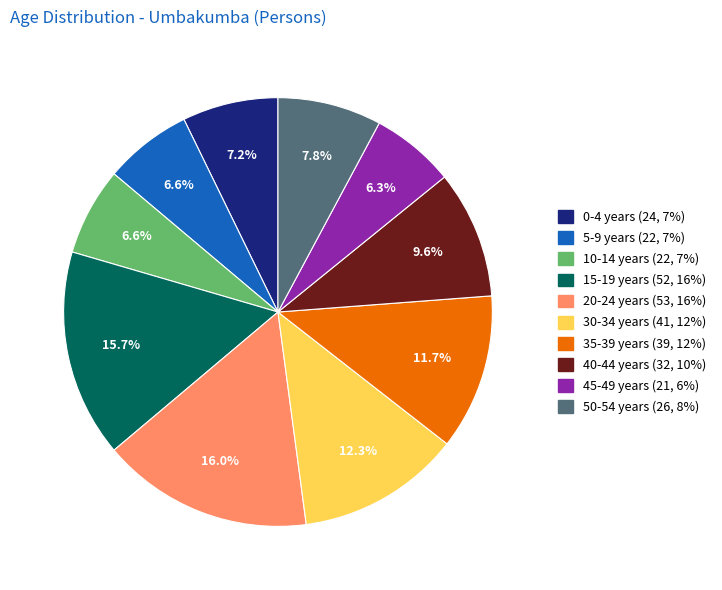

What is the ratio of the value at 15-19 years to the value at 20-24 years?

1.0